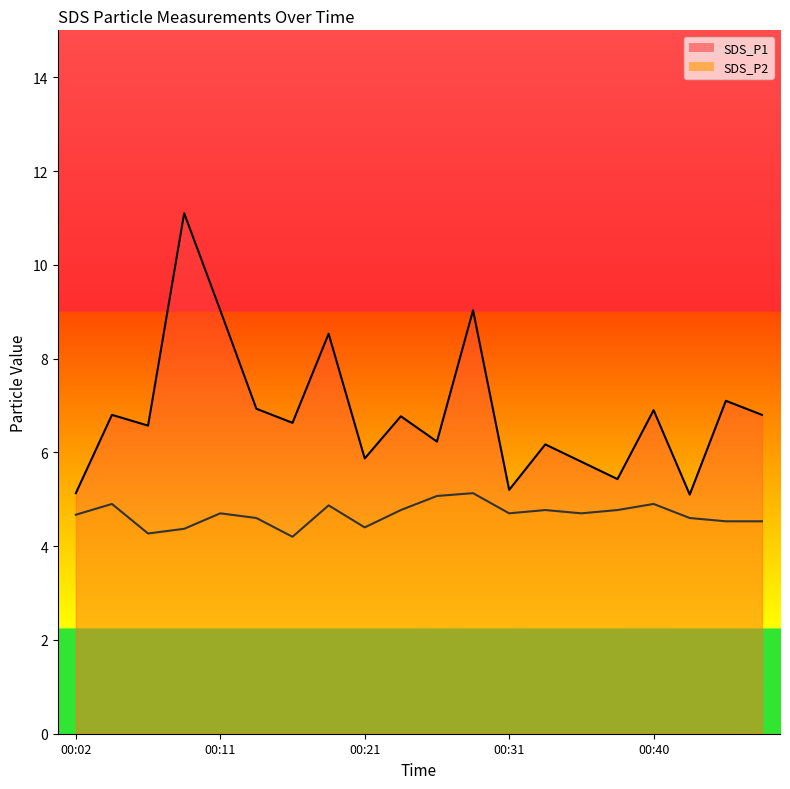

The value of SDS_P2 line at 14 is 3.2. True or false?

False